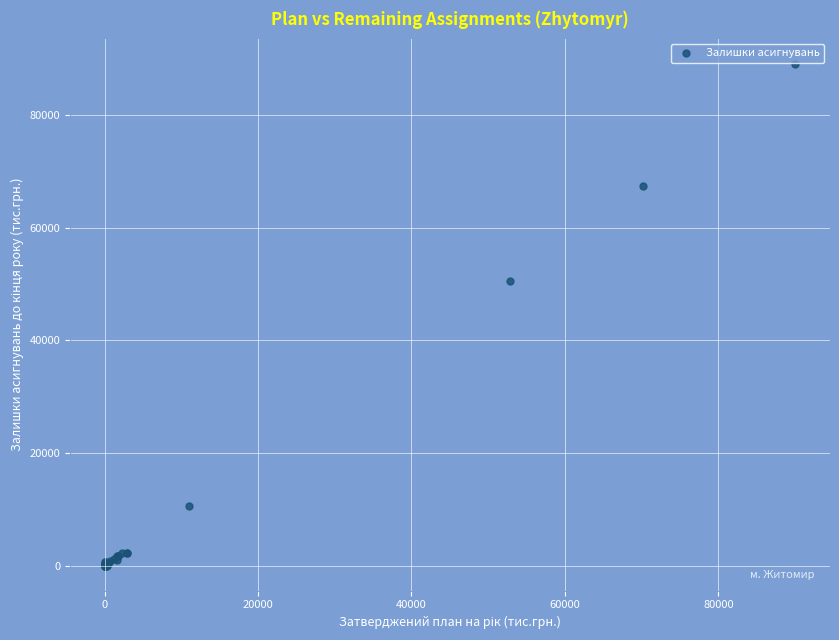

What Y value in the scatter plot is closest to 44601?

50602.6